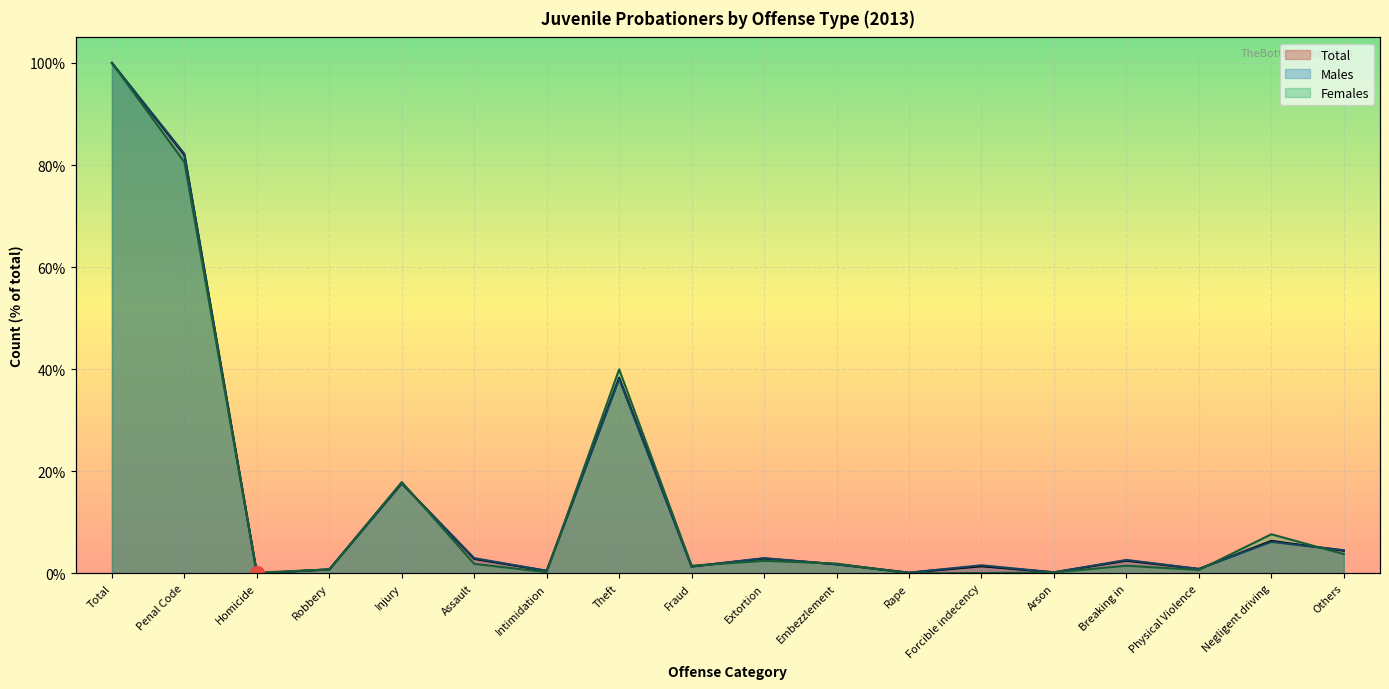

What is the total value across all series at Penal Code?

244.7